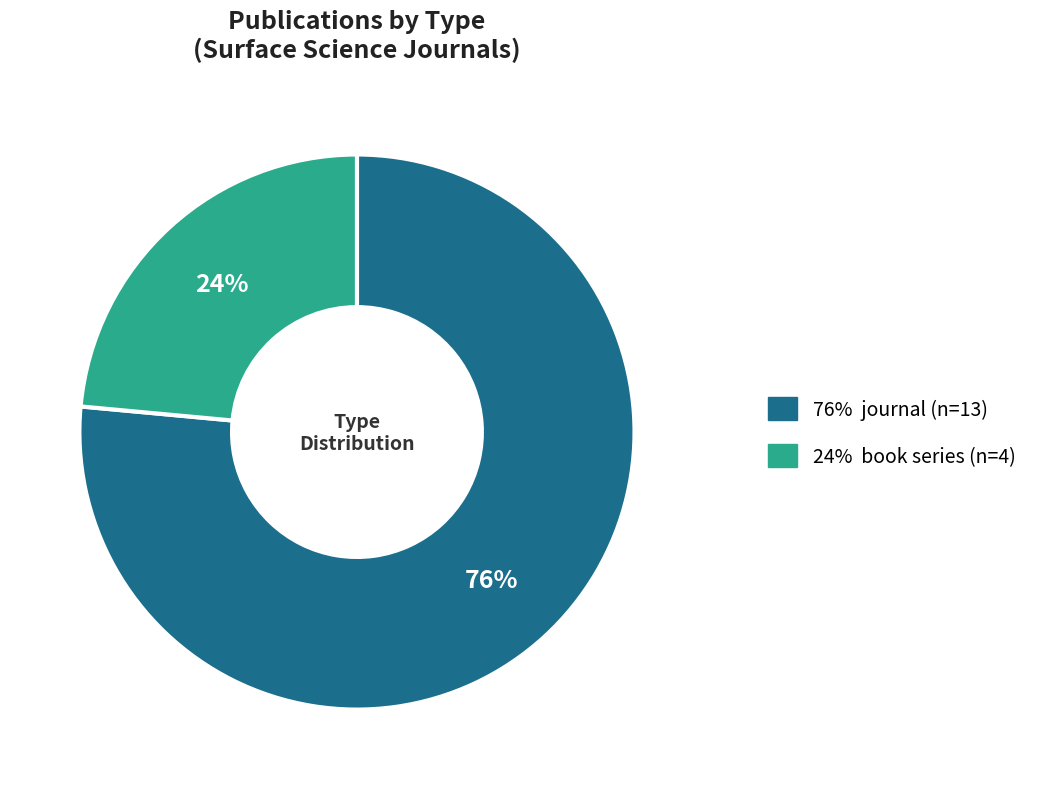

To the nearest percent, what is the average slice percentage?

50%